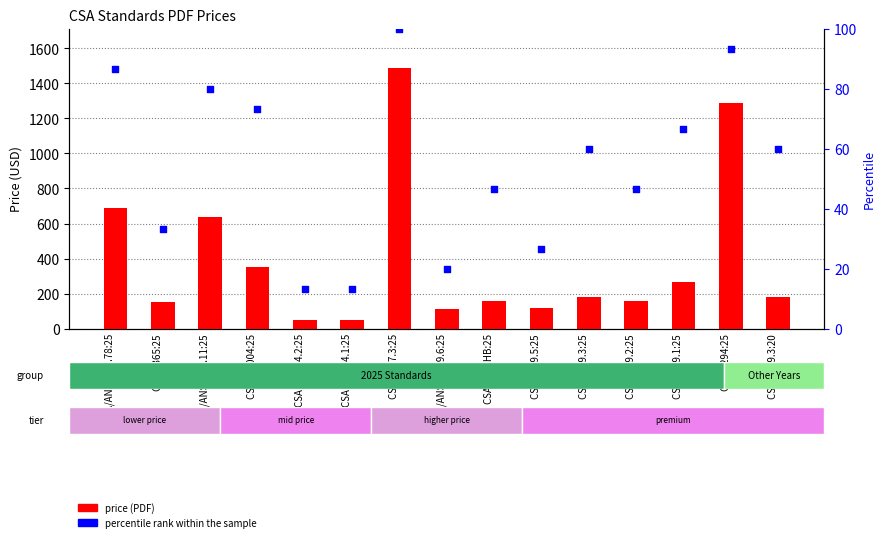

Is the value of price (PDF) at CSA/ANSI B149.6:25 greater than the value of percentile rank within the sample at CSA N287.3:25?

Yes